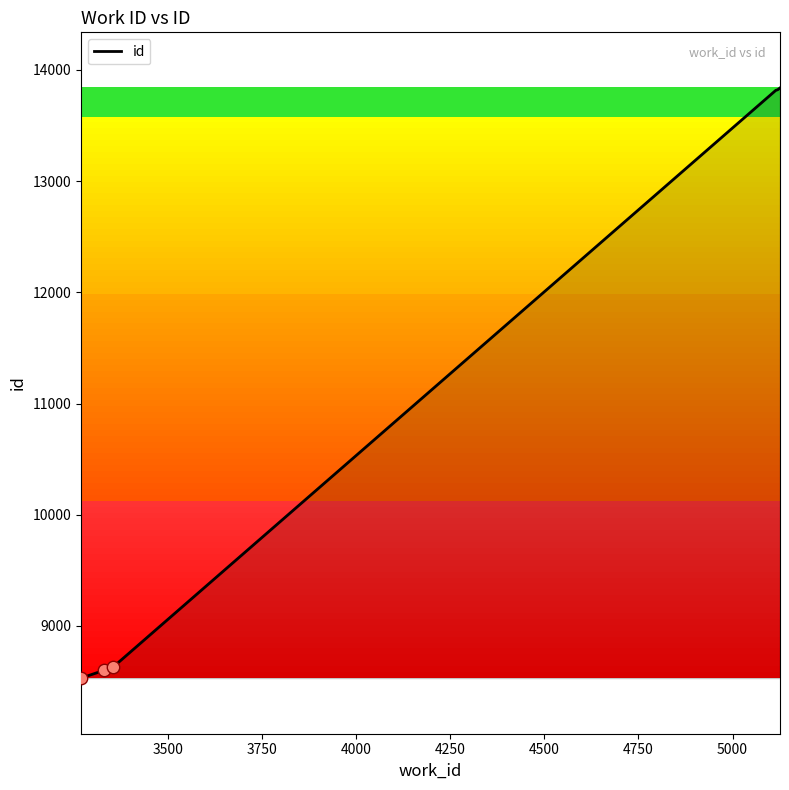

What is the minimum value shown in the chart?

8531